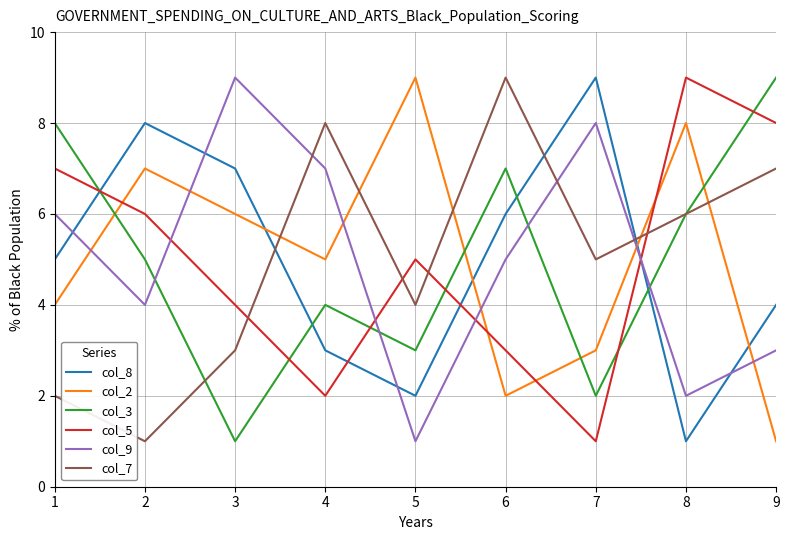

What is the sum of the col_9 values at 7 and 5?

9